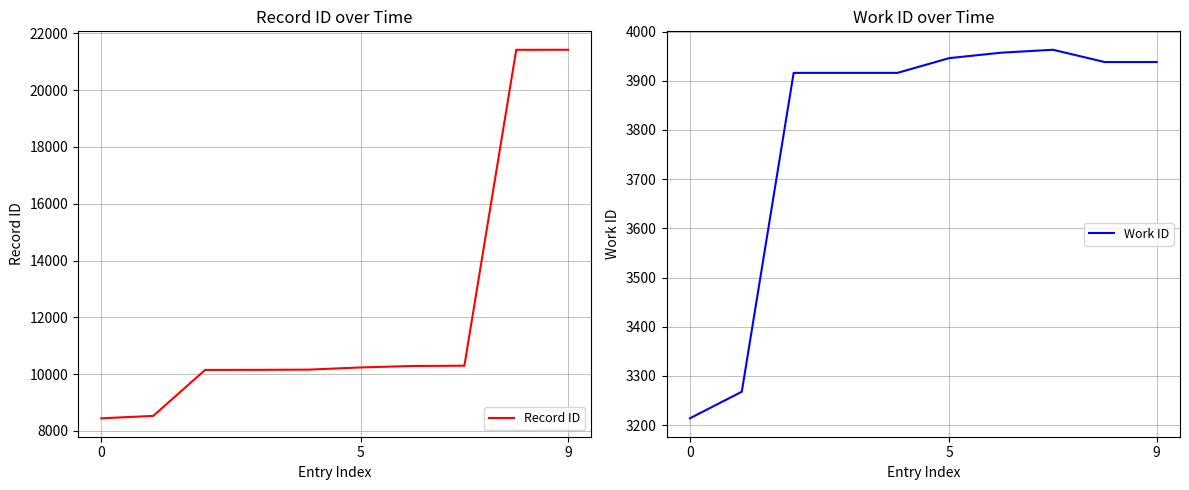

At how many categories does at least one series exceed 7854?

10